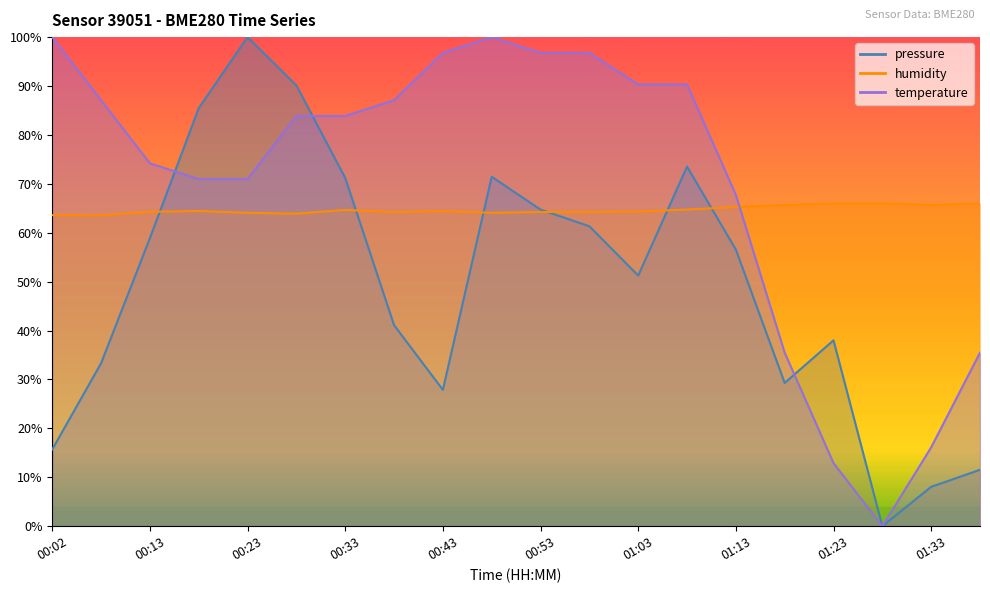

What are all the series names shown in the legend?

pressure, humidity, temperature